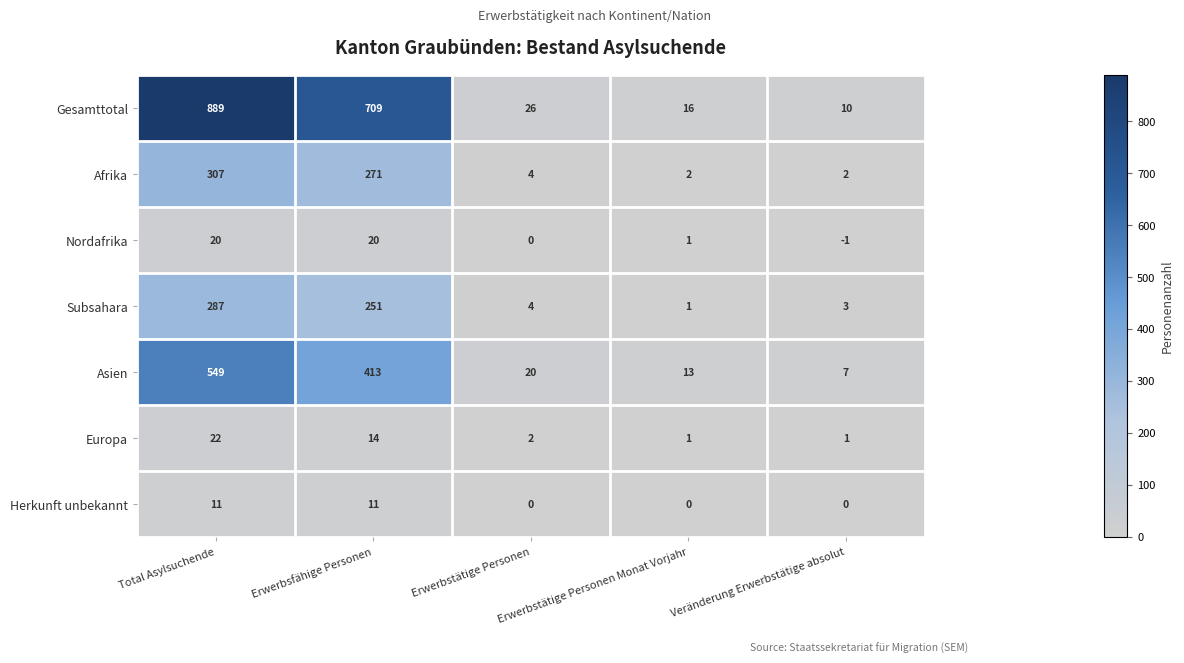

What is the spread (max minus min) of values at Erwerbstätige Personen?

26